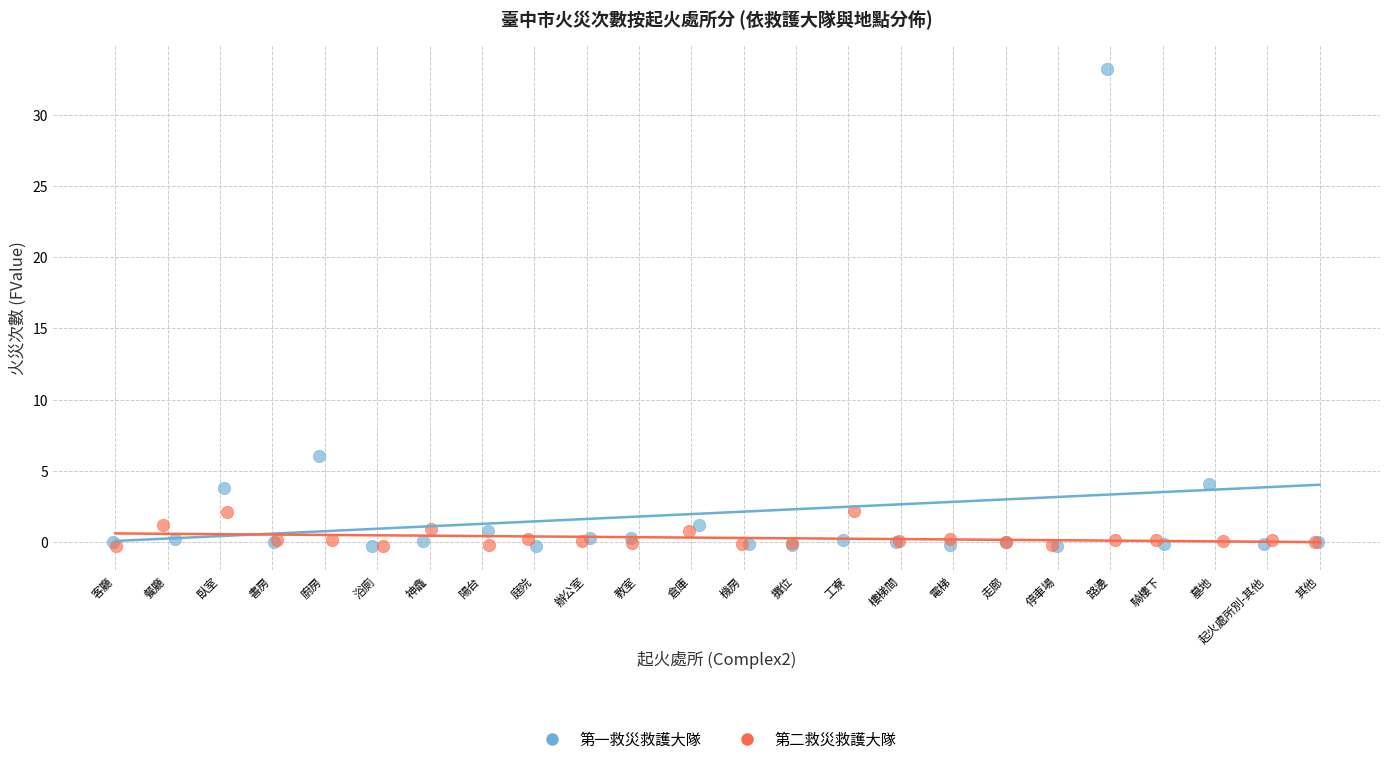

Which series has the largest Y range (max minus min)?

第一救災救護大隊